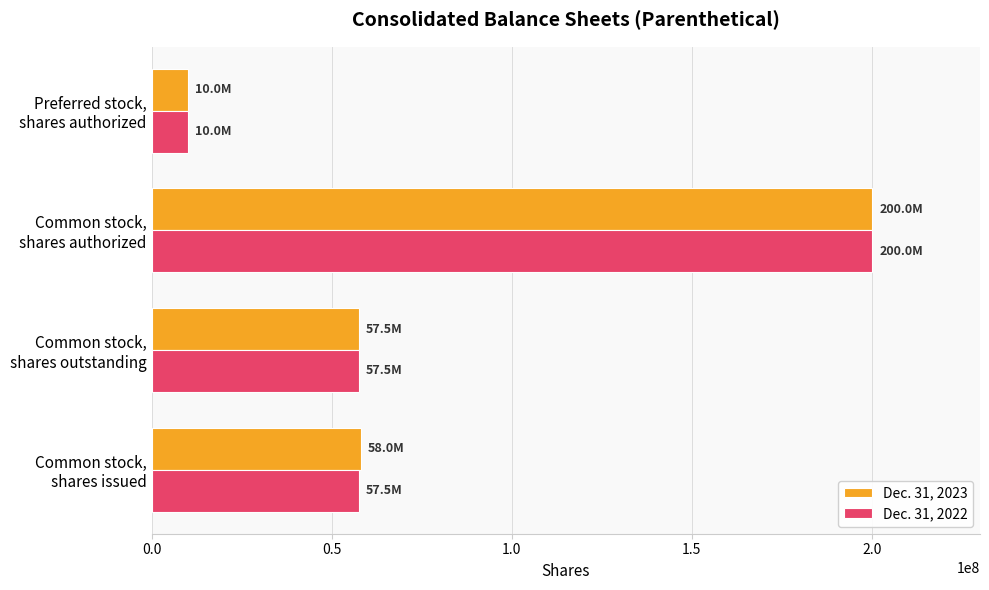

What is the average value of the Dec. 31, 2022 series?

81241955